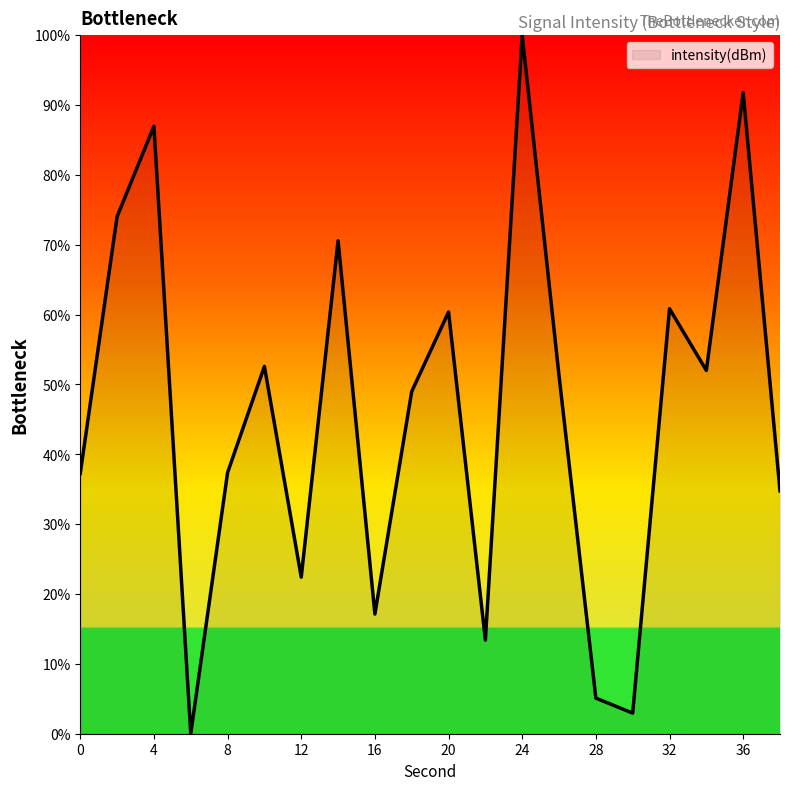

Does the chart have visible grid lines?

No